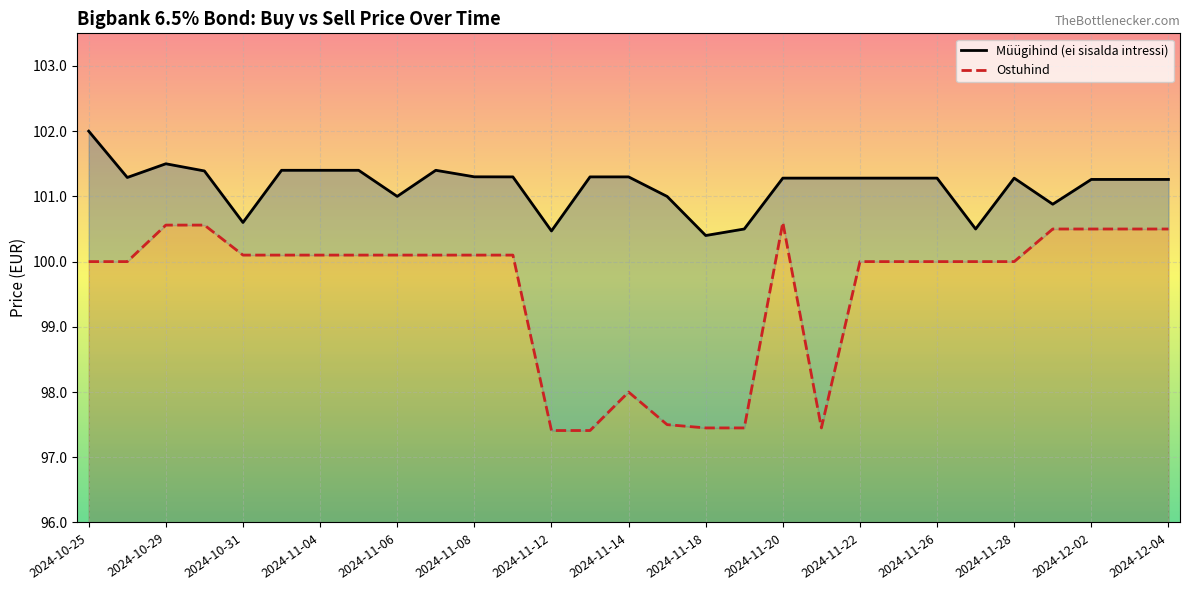

True or false: Ostuhind and Müügihind (ei sisalda intressi) cross at least once.

False